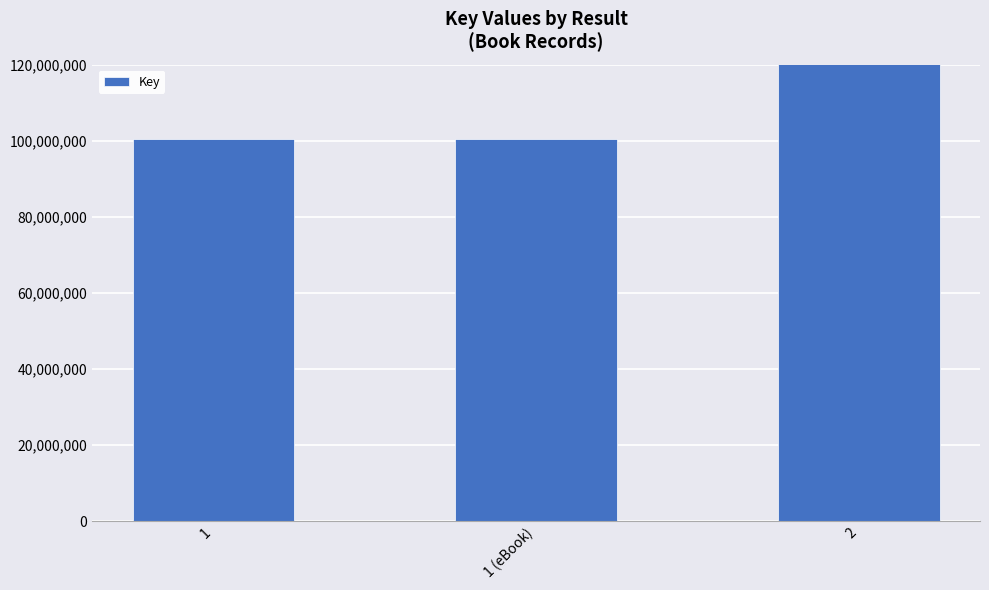

What position from the left is 1?

1